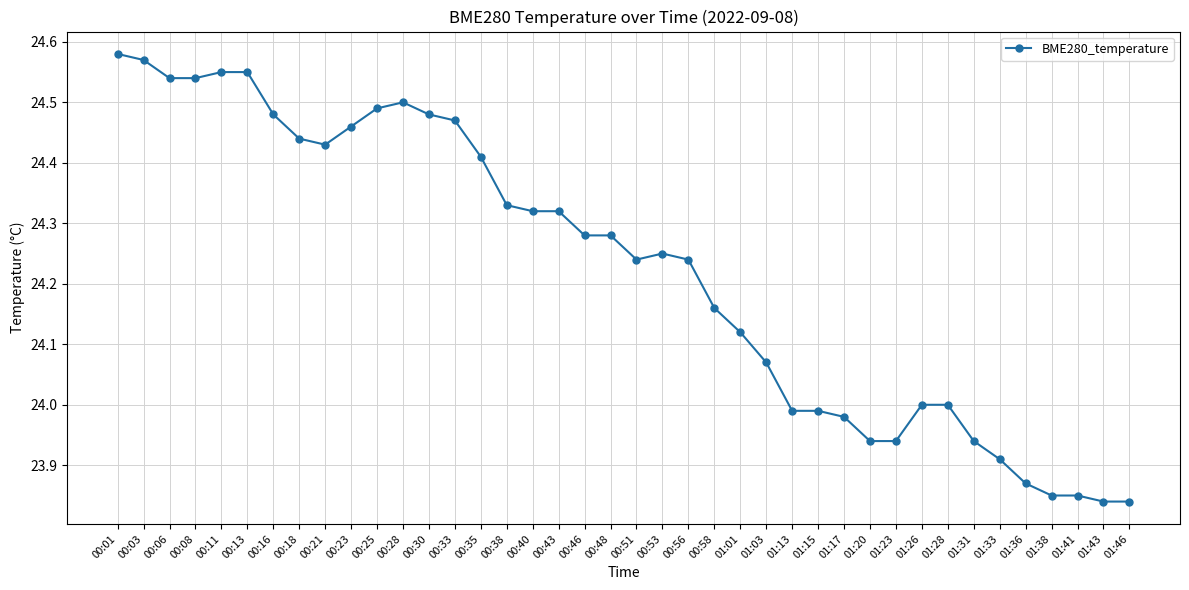

Is it true that the value at 01:28 is 33.6?

False